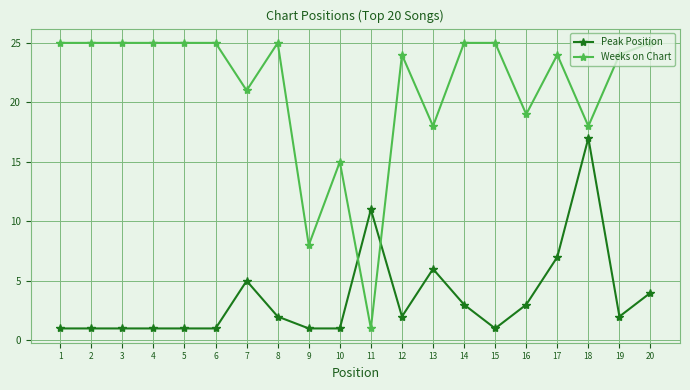

What is the value of the Peak Position point at the 17th from the left?

7